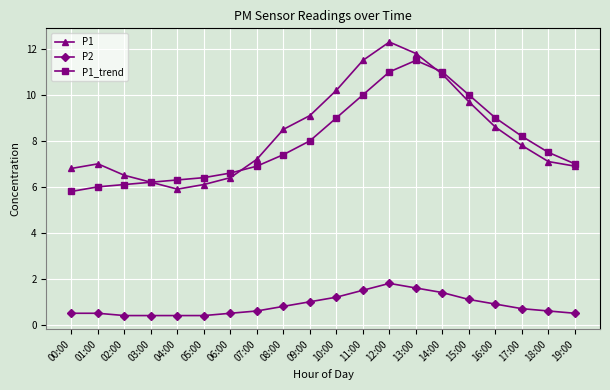

How many categories are shown in the chart?

20